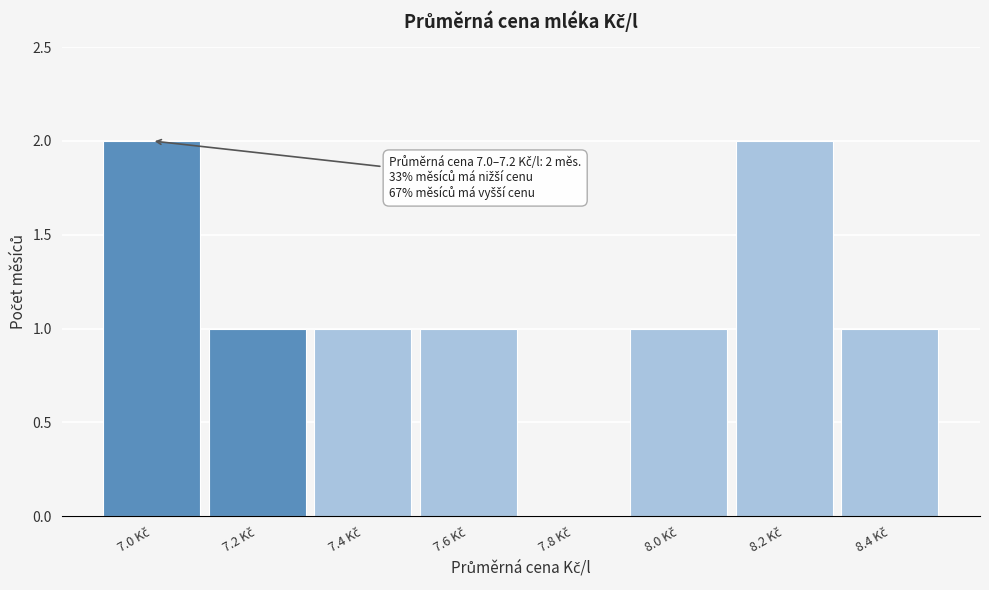

What is the sum of all values?

9